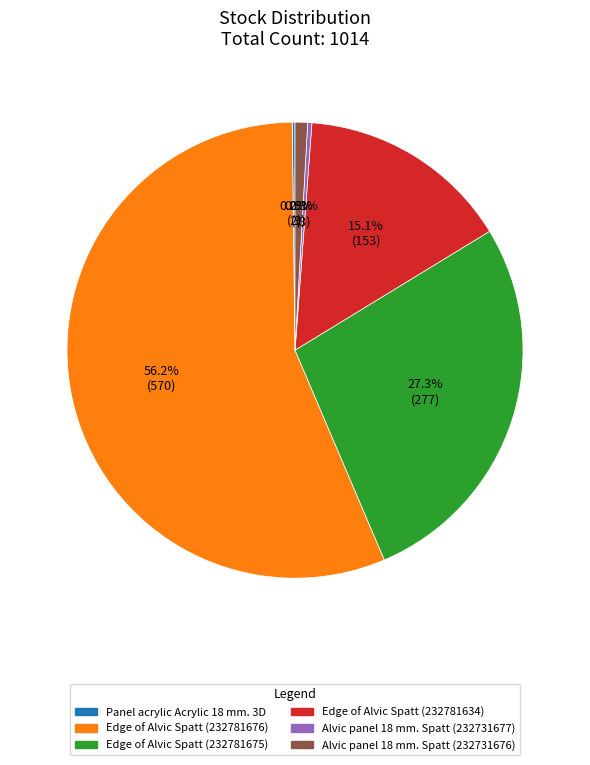

Between Alvic panel 18 mm. Spatt (232731676) and Alvic panel 18 mm. Spatt (232731677), which is larger?

Alvic panel 18 mm. Spatt (232731676)